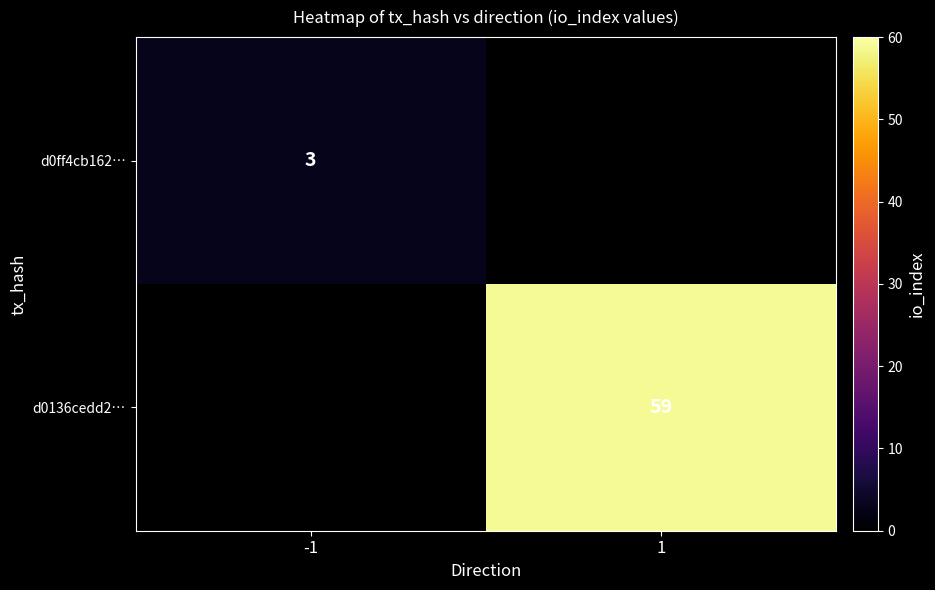

True or false: d0136cedd2… has a value of 102 at 1.

False